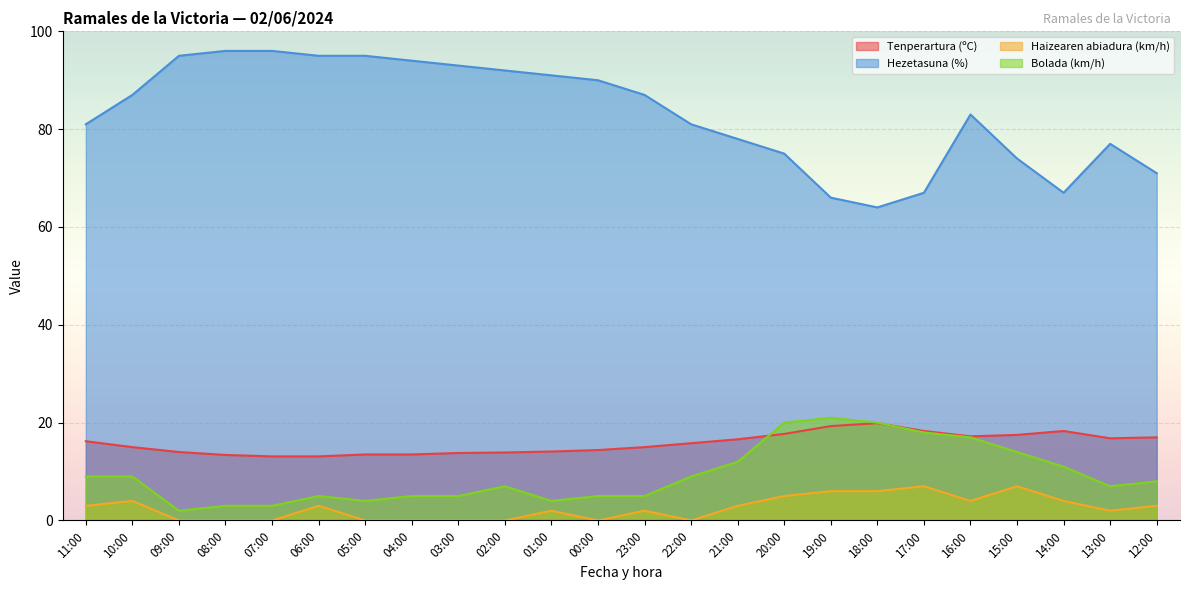

Reading left to right, list all the values displayed in this chart.

Tenperartura (ºC): 11:00=16.2	10:00=15.0	09:00=14.0	08:00=13.4	07:00=13.1	06:00=13.1	05:00=13.5	04:00=13.5	03:00=13.8	02:00=13.9	01:00=14.1	00:00=14.4	23:00=15.0	22:00=15.8	21:00=16.6	20:00=17.7	19:00=19.3	18:00=19.9	17:00=18.3	16:00=17.2	15:00=17.5	14:00=18.3	13:00=16.8	12:00=17.0
Hezetasuna (%): 11:00=81.0	10:00=87.0	09:00=95.0	08:00=96.0	07:00=96.0	06:00=95.0	05:00=95.0	04:00=94.0	03:00=93.0	02:00=92.0	01:00=91.0	00:00=90.0	23:00=87.0	22:00=81.0	21:00=78.0	20:00=75.0	19:00=66.0	18:00=64.0	17:00=67.0	16:00=83.0	15:00=74.0	14:00=67.0	13:00=77.0	12:00=71.0
Haizearen abiadura (km/h): 11:00=3.0	10:00=4.0	09:00=0.0	08:00=0.0	07:00=0.0	06:00=3.0	05:00=0.0	04:00=0.0	03:00=0.0	02:00=0.0	01:00=2.0	00:00=0.0	23:00=2.0	22:00=0.0	21:00=3.0	20:00=5.0	19:00=6.0	18:00=6.0	17:00=7.0	16:00=4.0	15:00=7.0	14:00=4.0	13:00=2.0	12:00=3.0
Bolada (km/h): 11:00=9.0	10:00=9.0	09:00=2.0	08:00=3.0	07:00=3.0	06:00=5.0	05:00=4.0	04:00=5.0	03:00=5.0	02:00=7.0	01:00=4.0	00:00=5.0	23:00=5.0	22:00=9.0	21:00=12.0	20:00=20.0	19:00=21.0	18:00=20.0	17:00=18.0	16:00=17.0	15:00=14.0	14:00=11.0	13:00=7.0	12:00=8.0